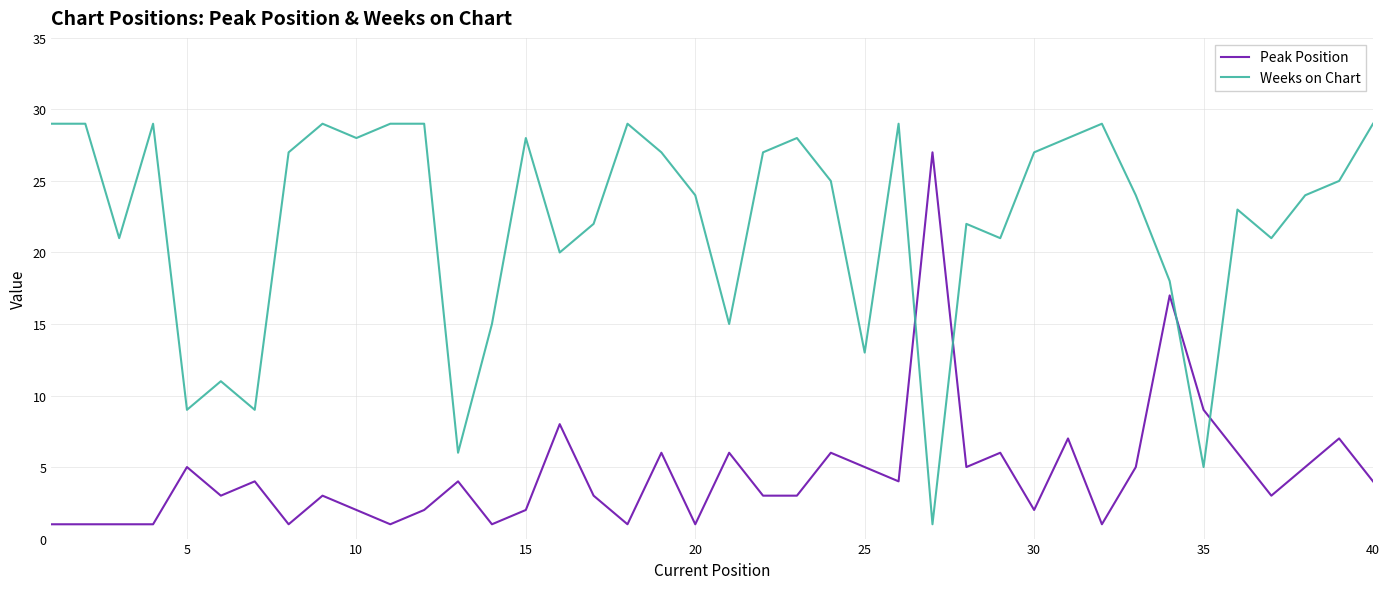

Which series has the widest spread of values?

Weeks on Chart